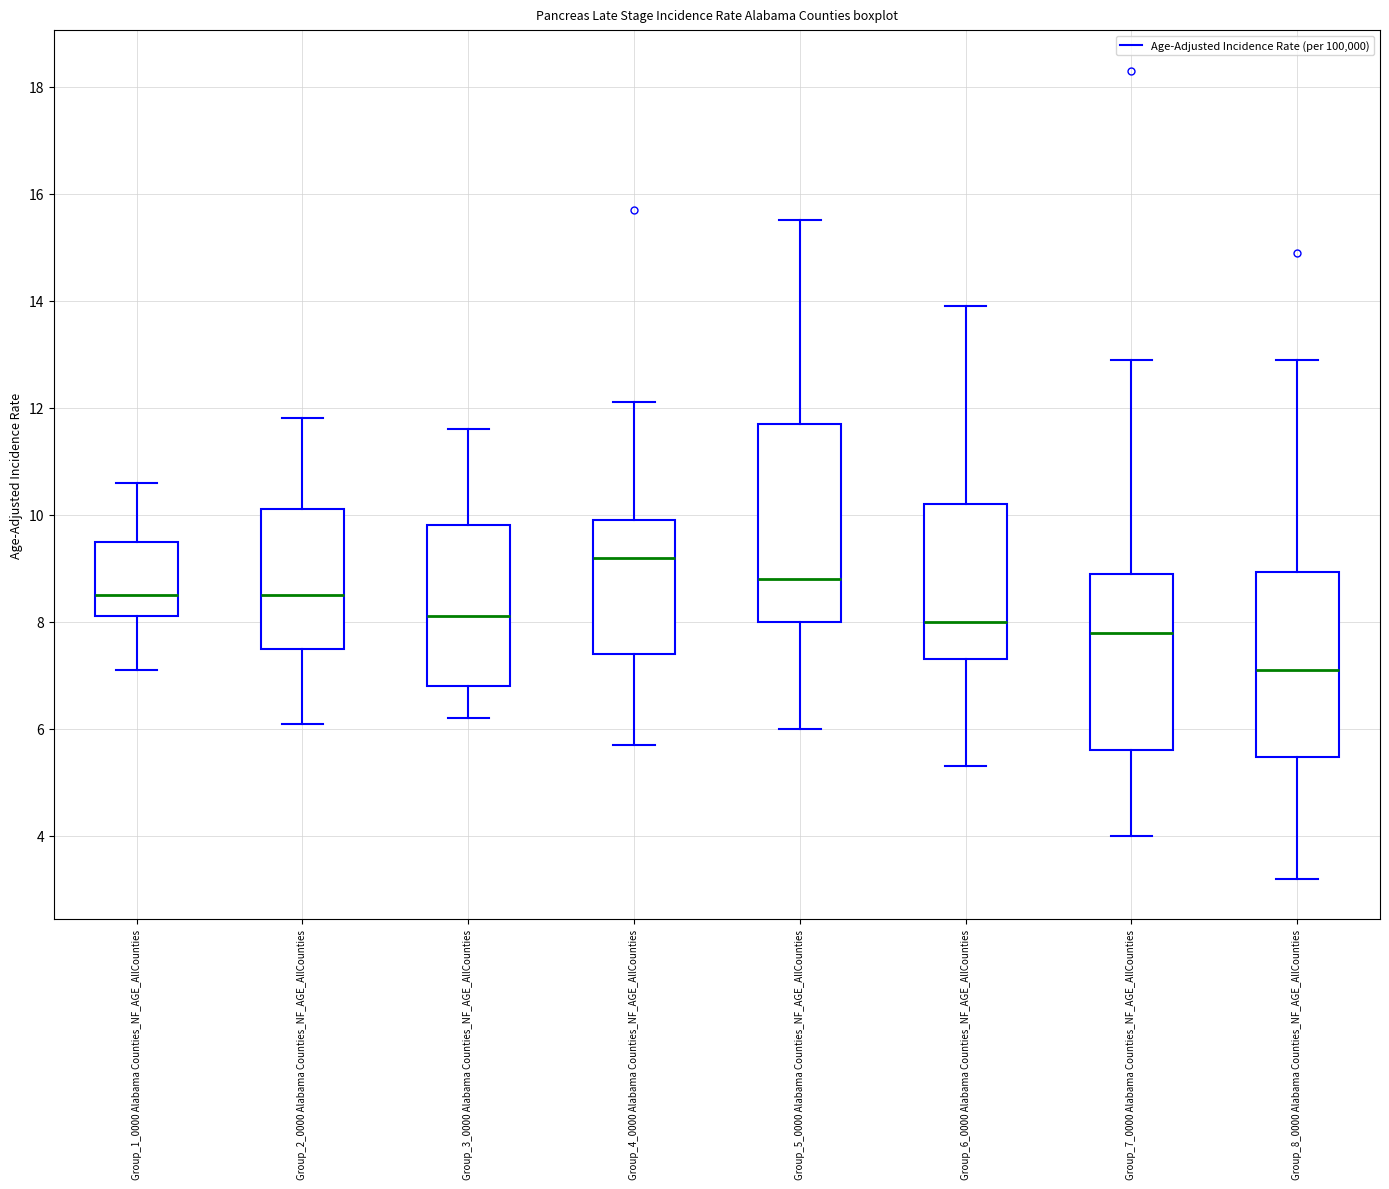

Reading left to right, transcribe this box plot: for each box, give where its median line is, the range the box spans, and where its two whiskers end, as read against the y-axis. The values are not printed on the chart, so give them approximately, as read against the axis.

Group_1_0000 Alabama Counties_NF_AGE_AllCounties: median 8.6, box 8.2 to 9.6, whiskers 7.2 to 10.6
Group_2_0000 Alabama Counties_NF_AGE_AllCounties: median 8.6, box 7.6 to 10.2, whiskers 6.2 to 11.8
Group_3_0000 Alabama Counties_NF_AGE_AllCounties: median 8.2, box 6.8 to 9.8, whiskers 6.2 to 11.6
Group_4_0000 Alabama Counties_NF_AGE_AllCounties: median 9.2, box 7.4 to 10.0, whiskers 5.8 to 12.2
Group_5_0000 Alabama Counties_NF_AGE_AllCounties: median 8.8, box 8.0 to 11.8, whiskers 6.0 to 15.6
Group_6_0000 Alabama Counties_NF_AGE_AllCounties: median 8.0, box 7.4 to 10.2, whiskers 5.4 to 14.0
Group_7_0000 Alabama Counties_NF_AGE_AllCounties: median 7.8, box 5.6 to 9.0, whiskers 4.0 to 13.0
Group_8_0000 Alabama Counties_NF_AGE_AllCounties: median 7.2, box 5.4 to 9.0, whiskers 3.2 to 13.0